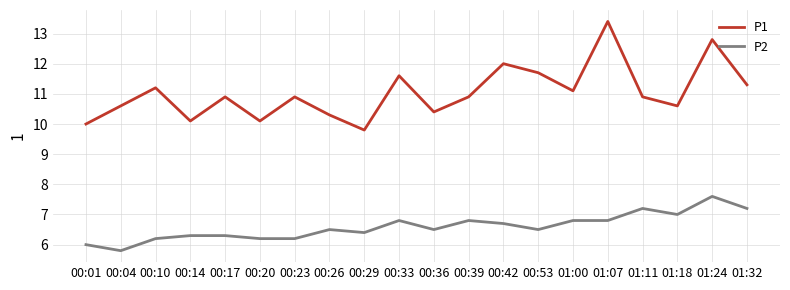

What position from the left is 00:26?

8